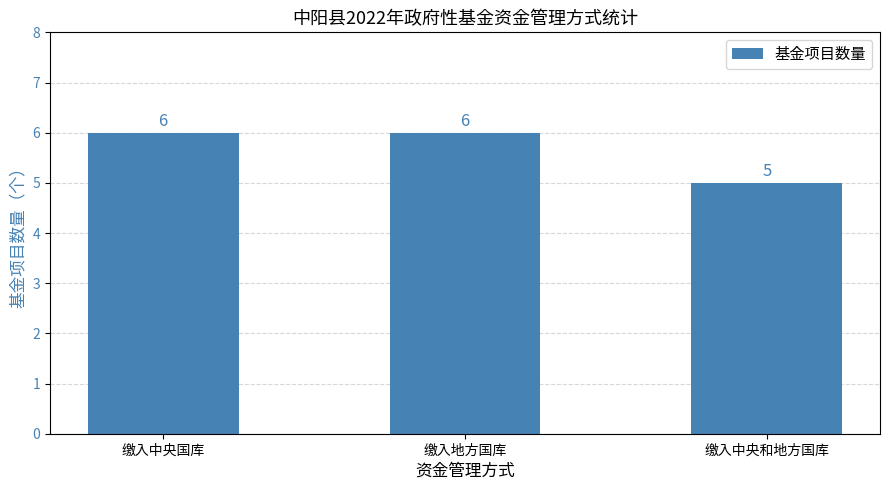

What is the average value?

6